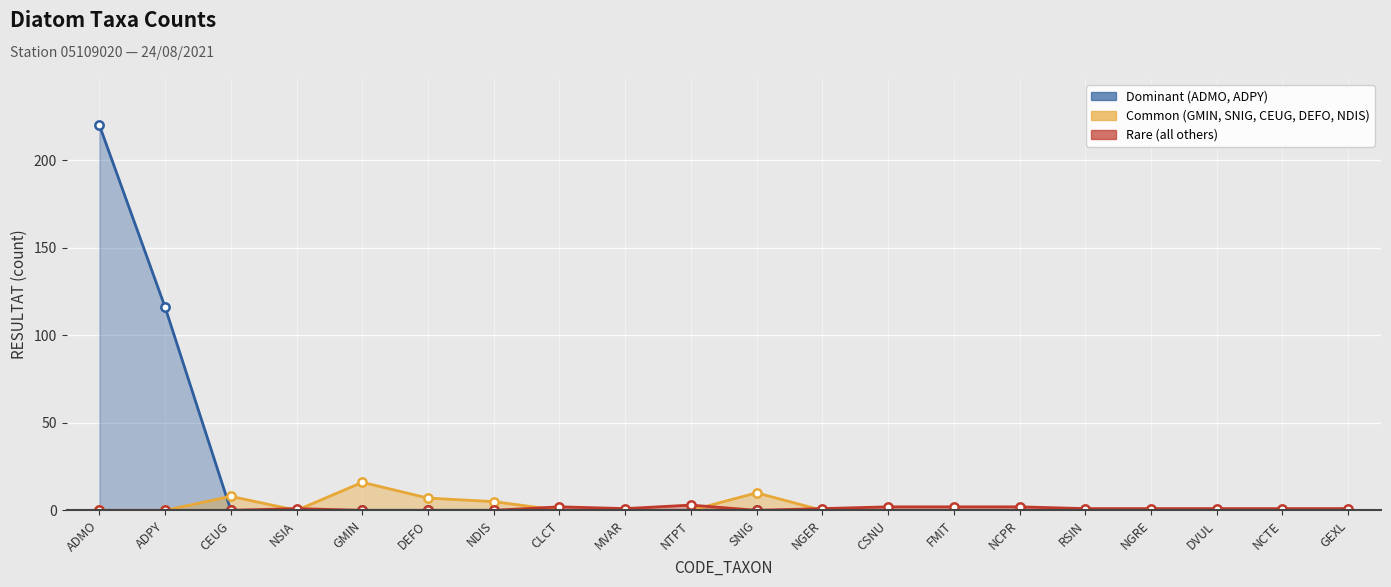

List the labels in order of value, largest first.

ADMO, ADPY, CEUG, NSIA, GMIN, DEFO, NDIS, CLCT, MVAR, NTPT, SNIG, NGER, CSNU, FMIT, NCPR, RSIN, NGRE, DVUL, NCTE, GEXL